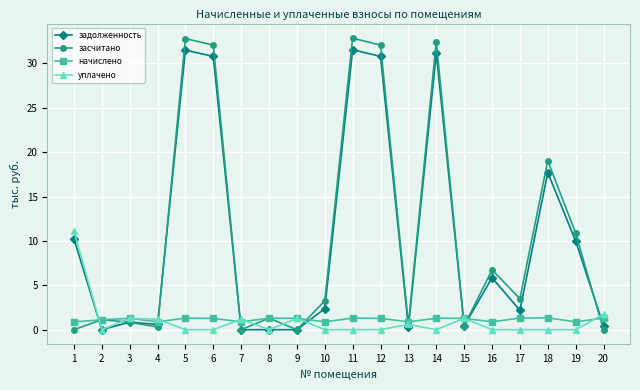

What is the difference between the начислено values at 9 and 10?

0.4